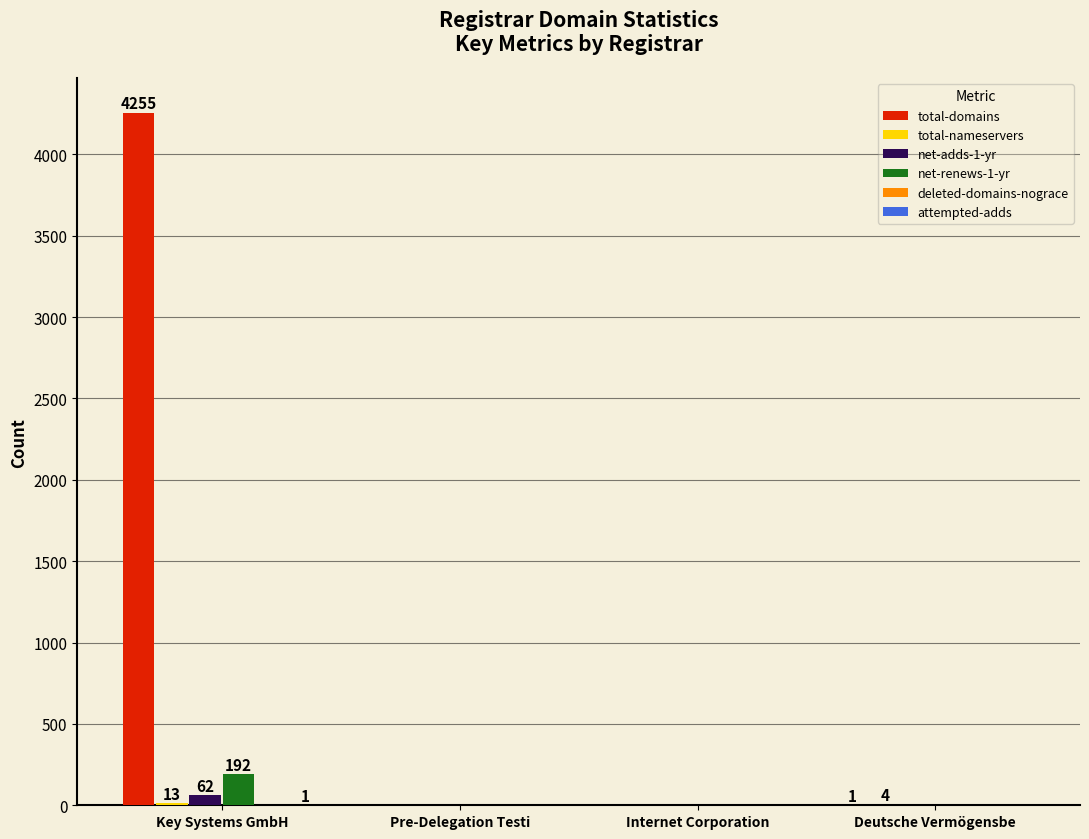

Which series has the largest total across all categories?

total-domains